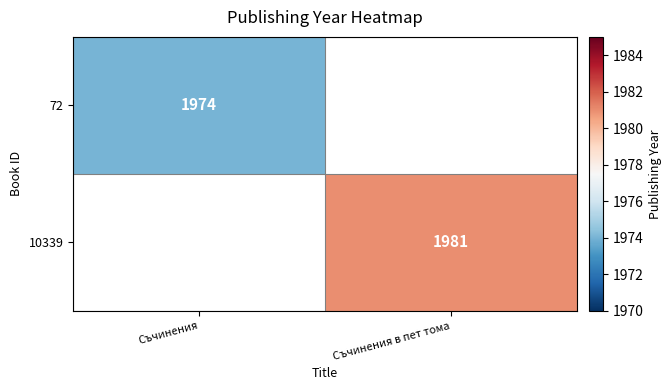

Is the value of 10339 at Съчинения в пет тома greater than the value of 72 at Съчинения?

Yes